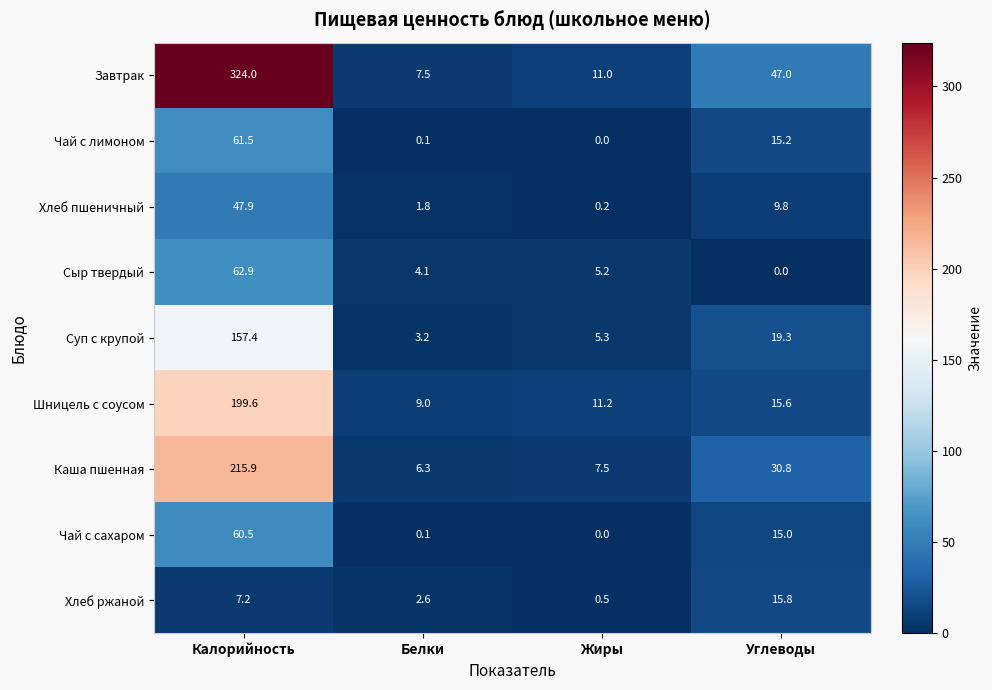

List the series in order of their peak value, lowest first.

Хлеб ржаной, Хлеб пшеничный, Чай с сахаром, Чай с лимоном, Сыр твердый, Суп с крупой, Шницель с соусом, Каша пшенная, Завтрак